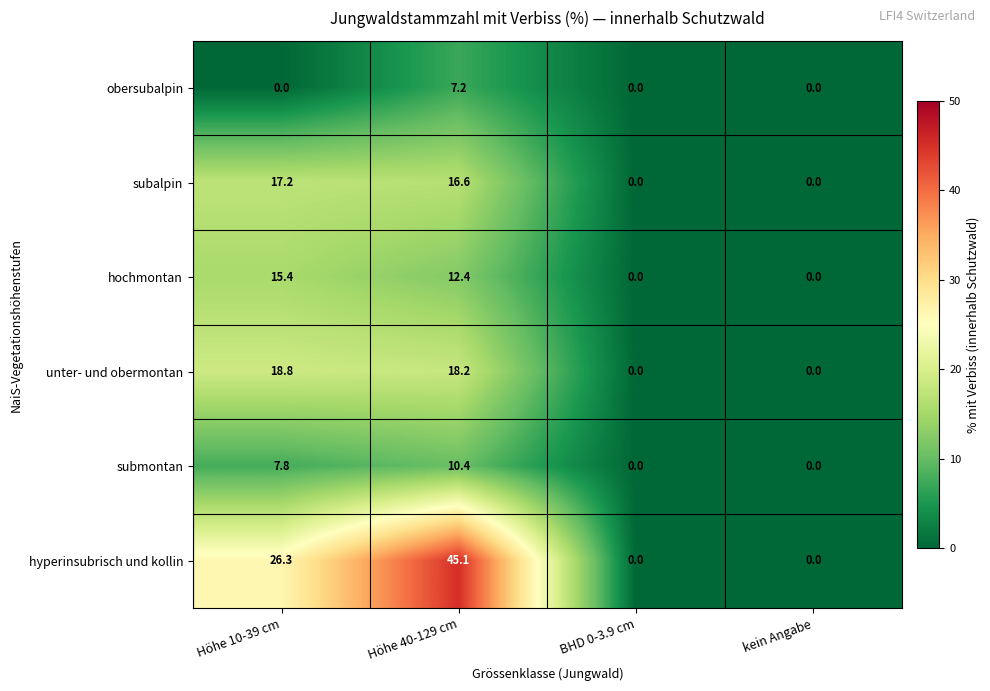

What is the difference between the maximum and minimum values in the obersubalpin series?

7.2